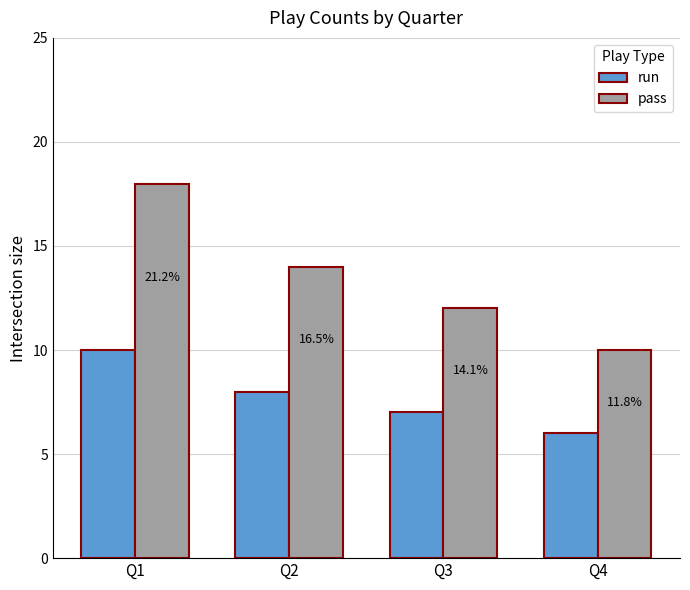

Does the chart contain stacked bars?

No